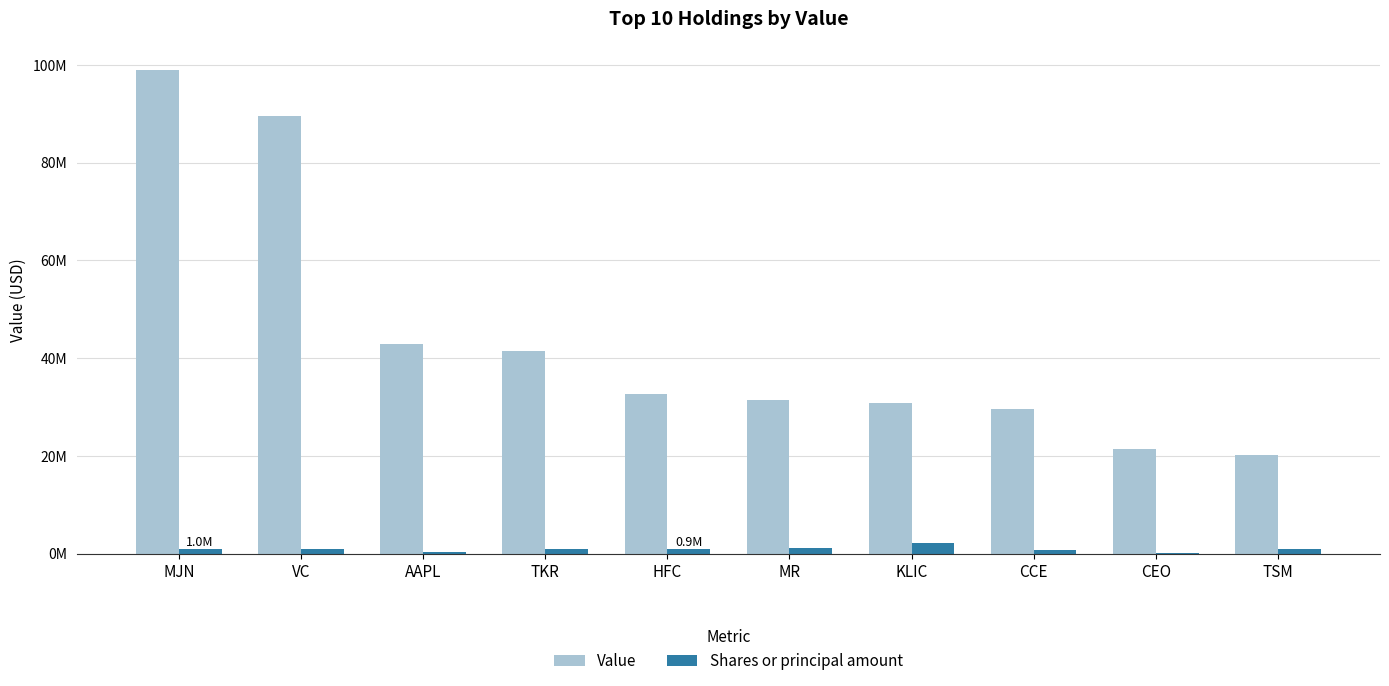

What are all the series names shown in the legend?

Value, Shares or principal amount